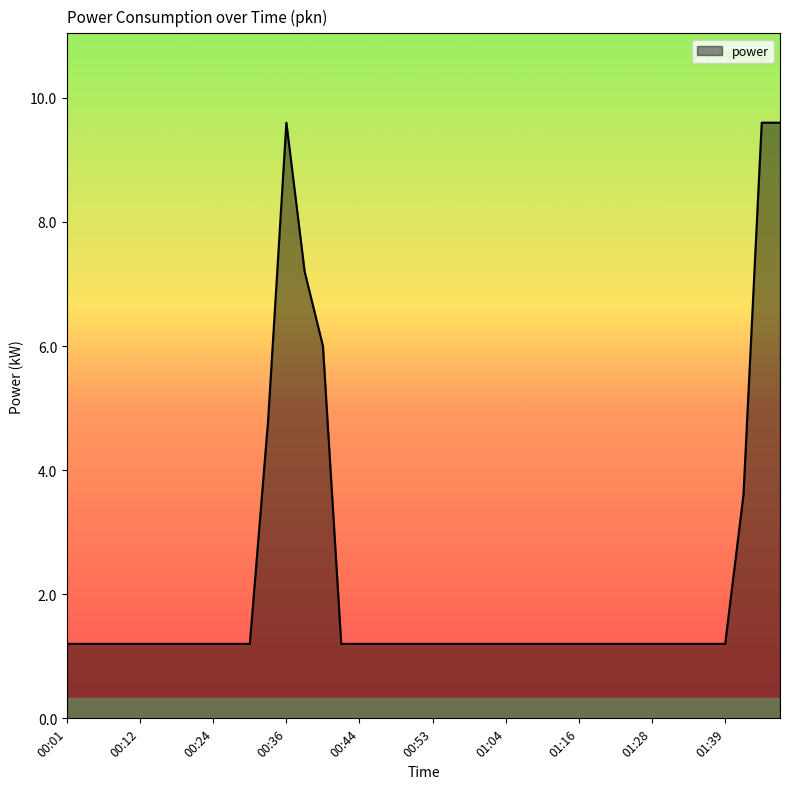

What is the smallest value displayed?

1.2